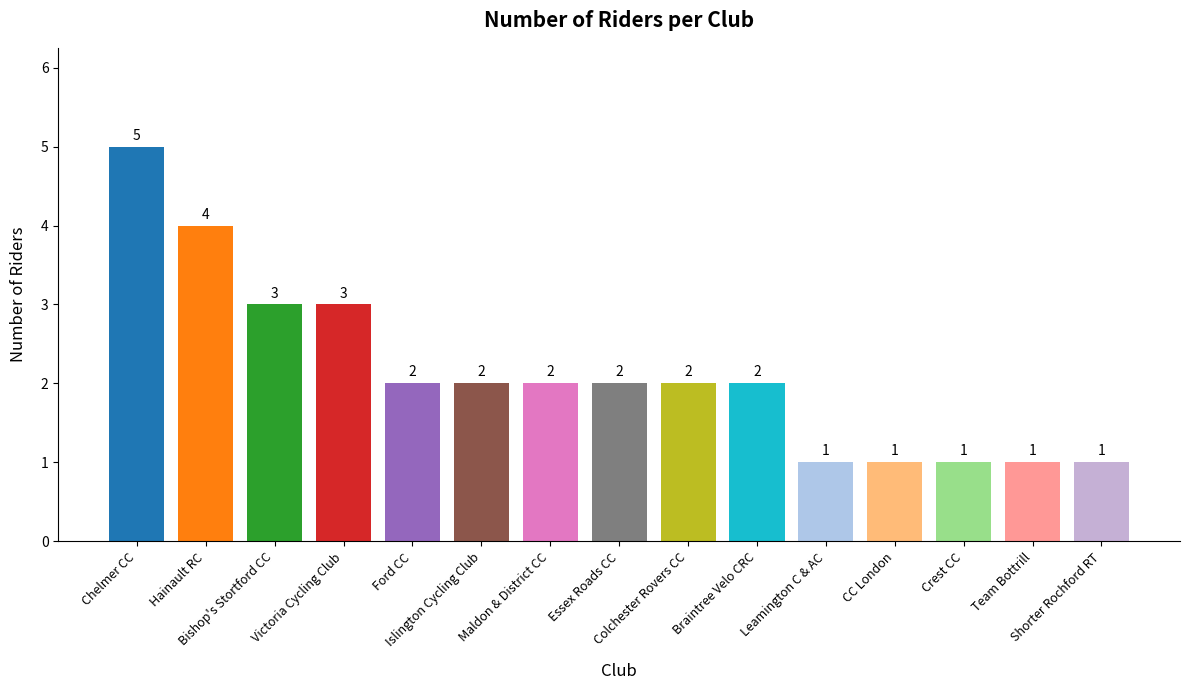

What is the sum of the values at Crest CC and Maldon & District CC?

3